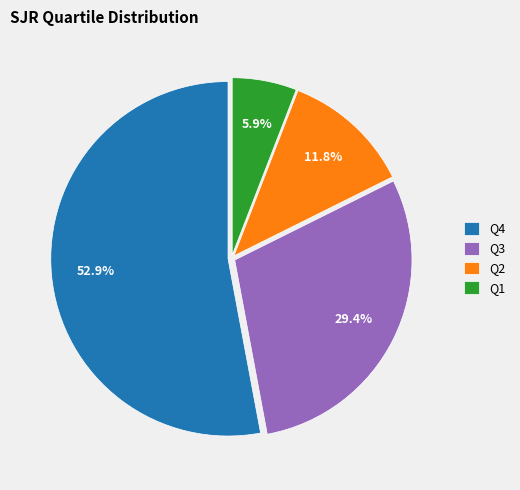

What percentage do Q3 and Q1 together represent?

35.3%